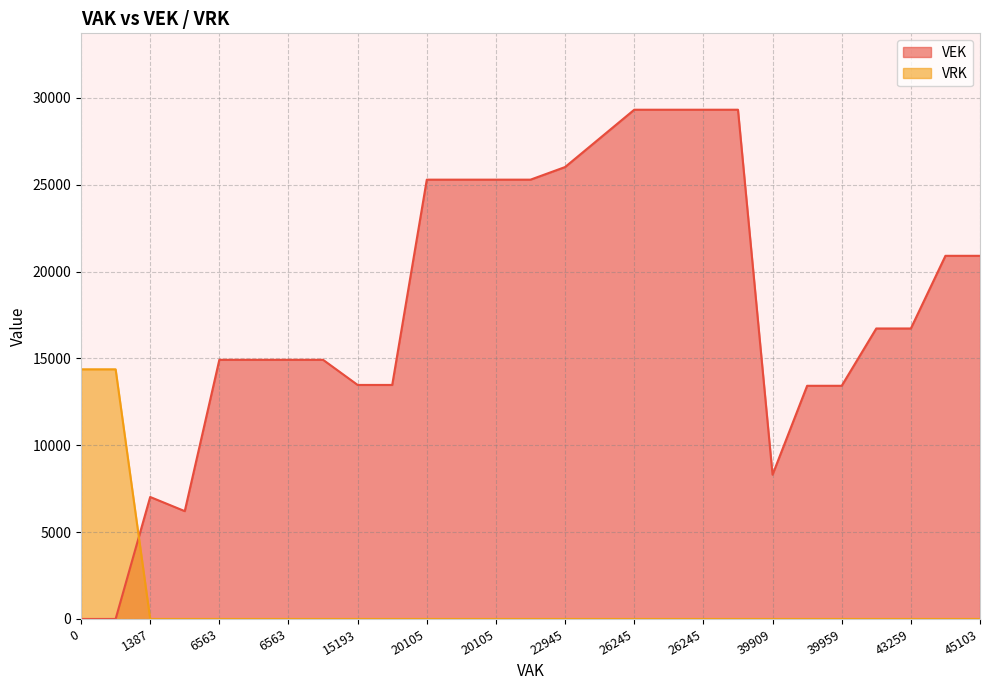

How many times do VEK and VRK cross each other?

1